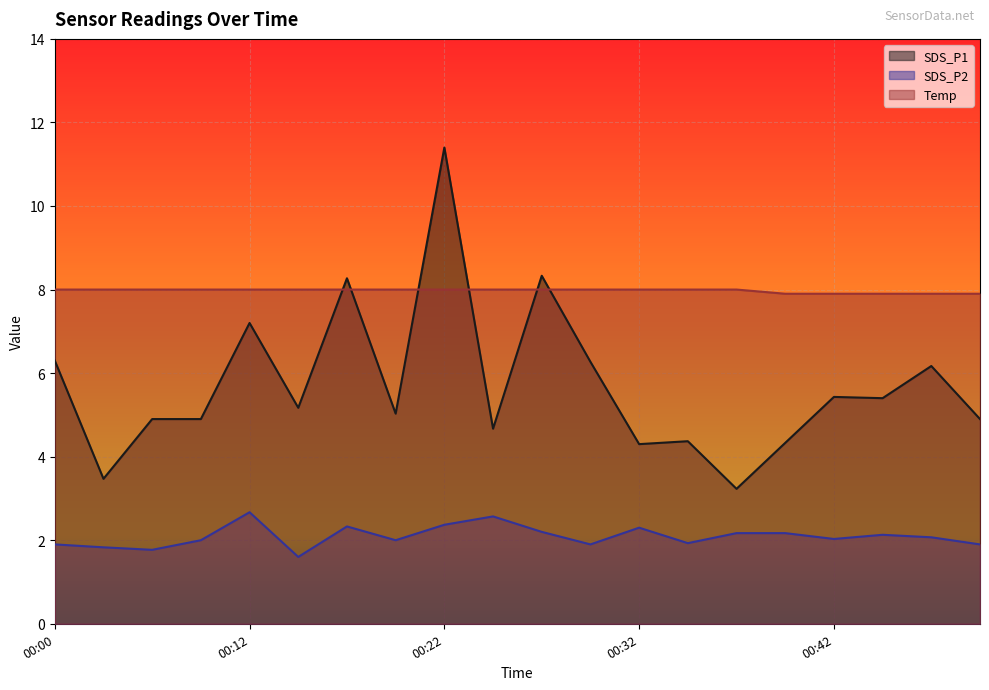

How many interior local valleys does the SDS_P1 series have?

7